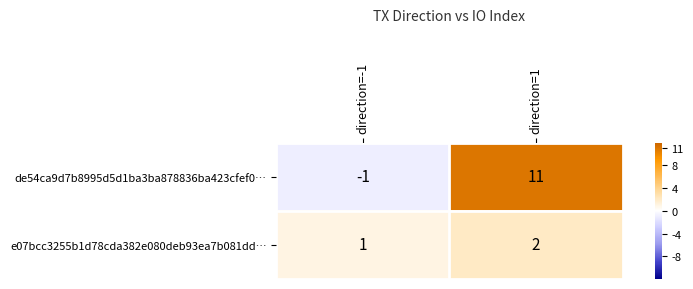

Read the de54ca9d7b8995d5d1ba3ba878836ba423cfef0… value at direction=1, to the nearest 10.

10